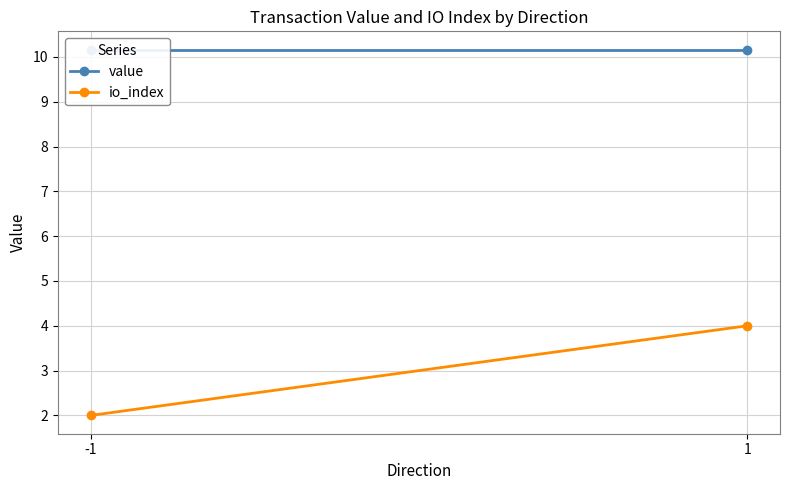

The value of io_index at 1 is 4.0. True or false?

True